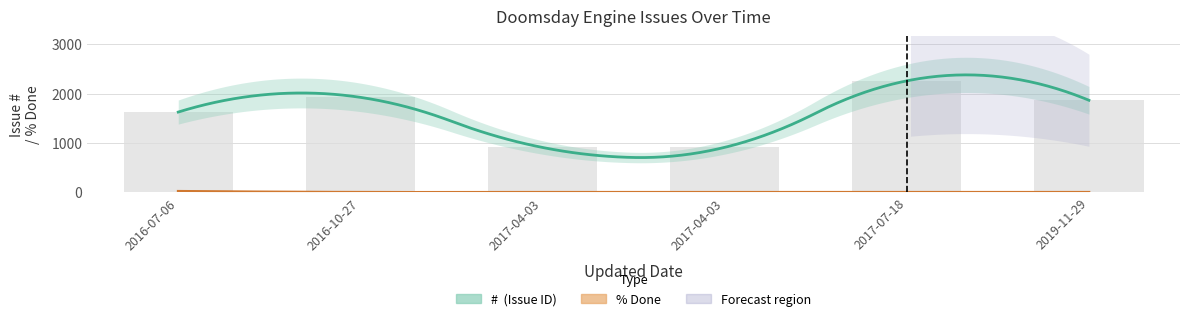

Which series changed the most between 2017-04-03 and 2019-11-29?

#